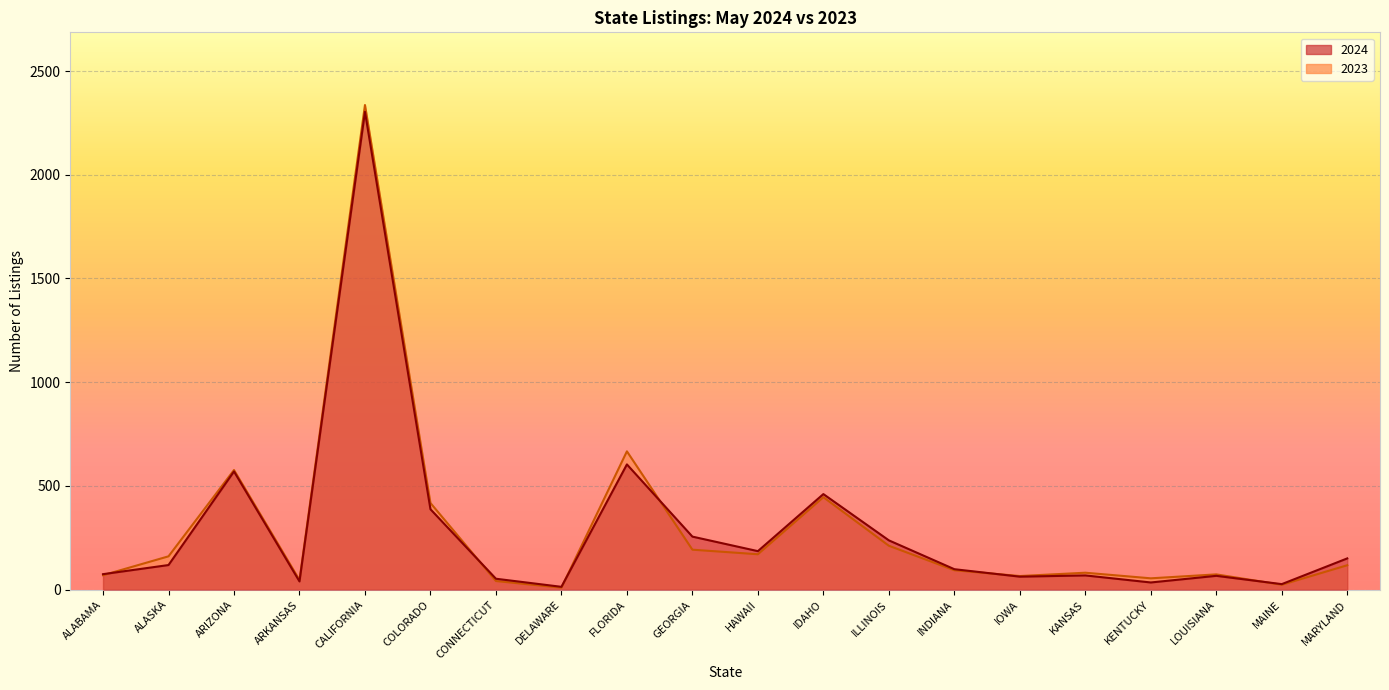

What is the sum of the 2024 values at DELAWARE and HAWAII?

200